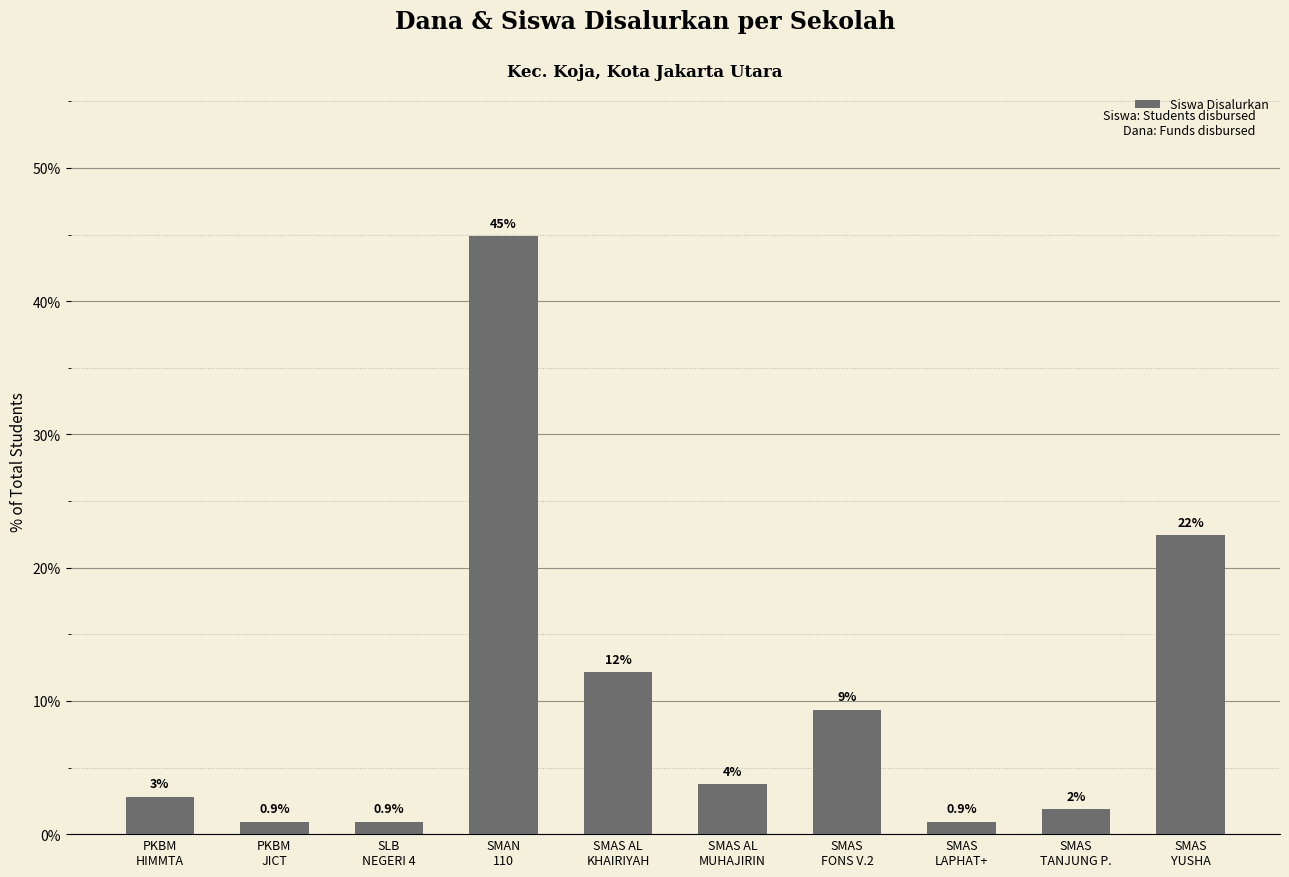

What is the value of the 1st bar from the left?

2.8